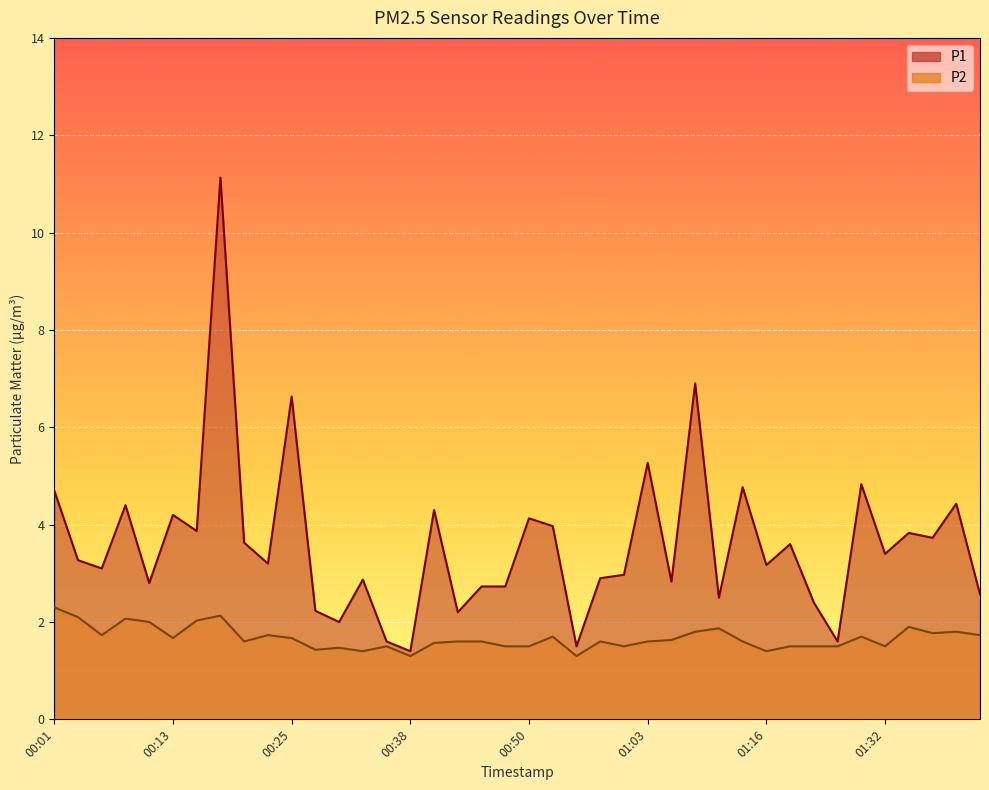

What is the spread (max minus min) of values at 00:28?

0.8